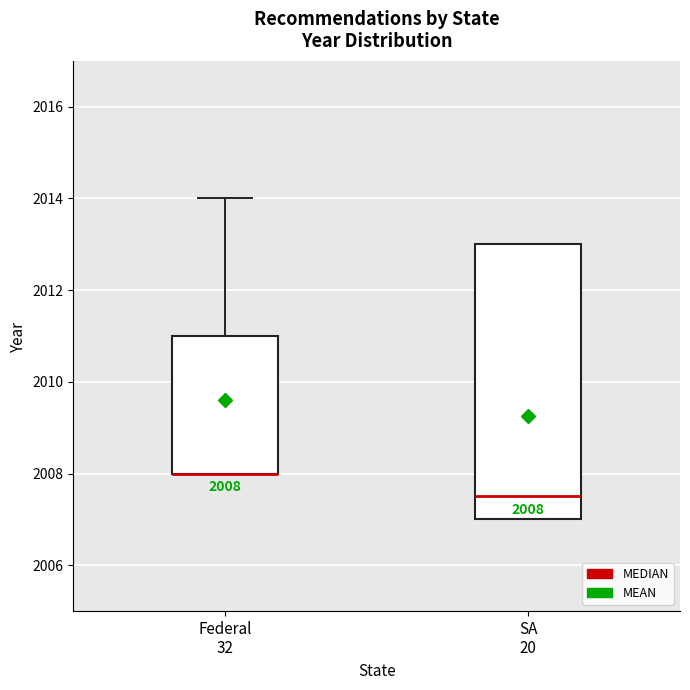

Which box is the tallest, from its lower edge to its upper edge?

SA 20